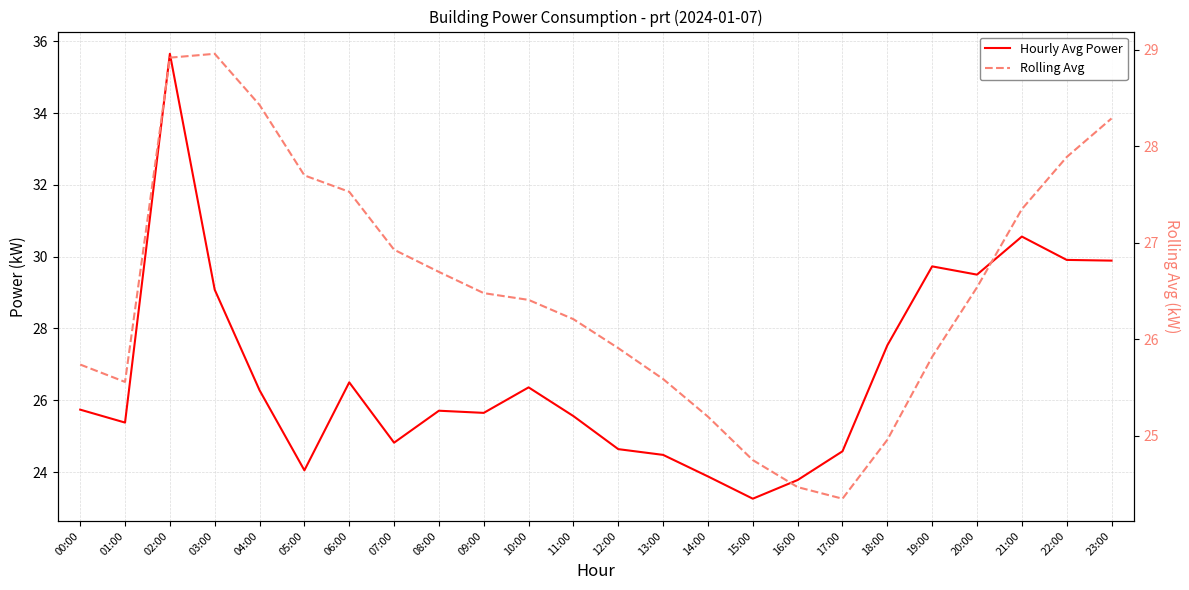

What is the sum of the Rolling Avg values at 01:00 and 07:00?

52.5